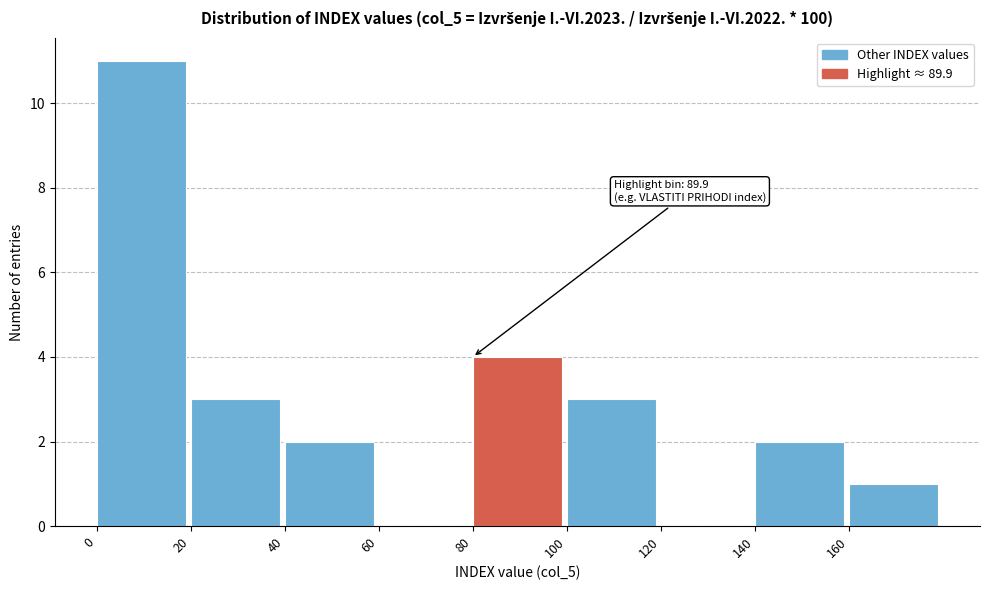

Over which range of the x-axis is the bar tallest?

0 to 20